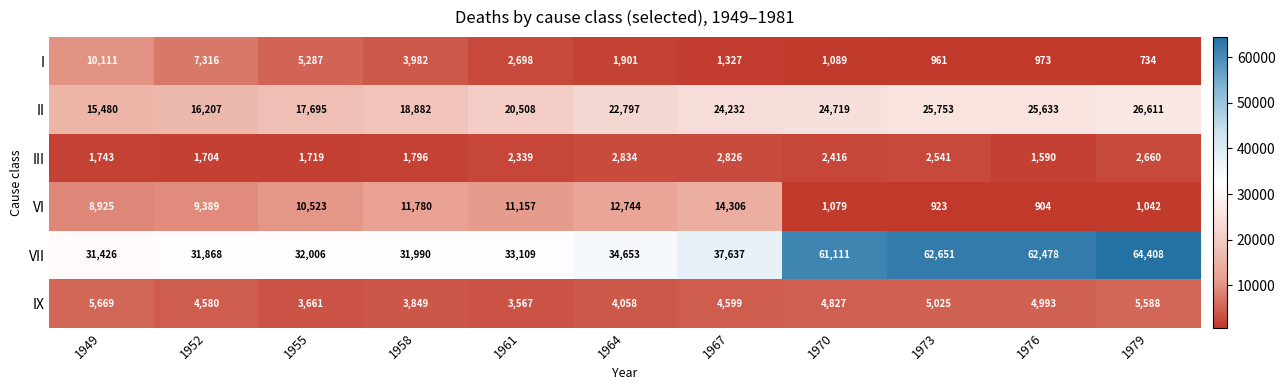

What is the average value of the II series?

21683